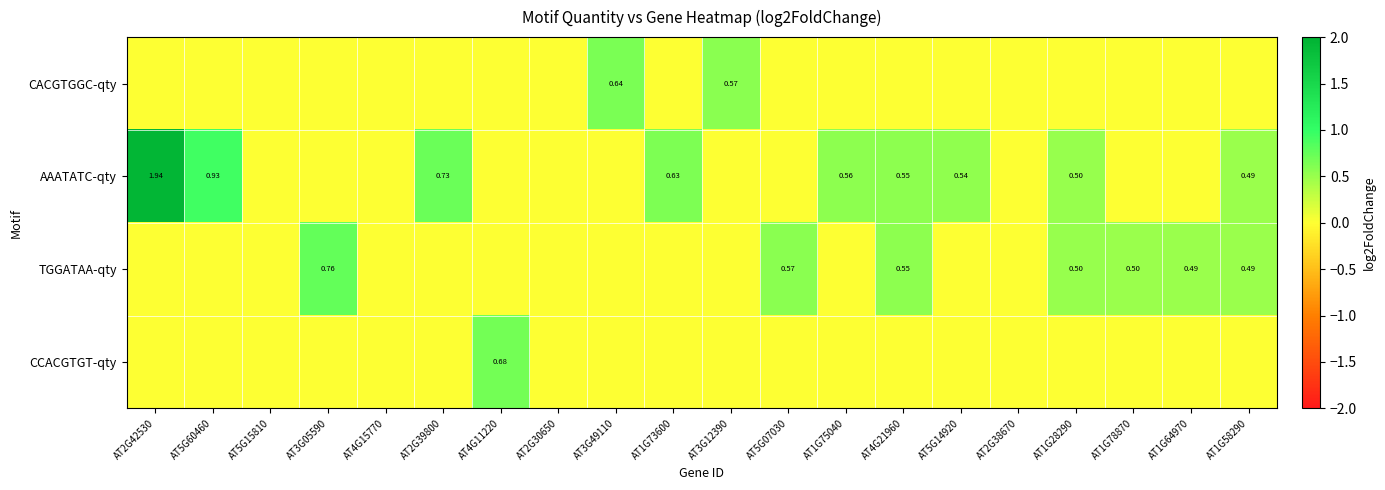

How many CACGTGGC-qty values are between 0 and 1?

20